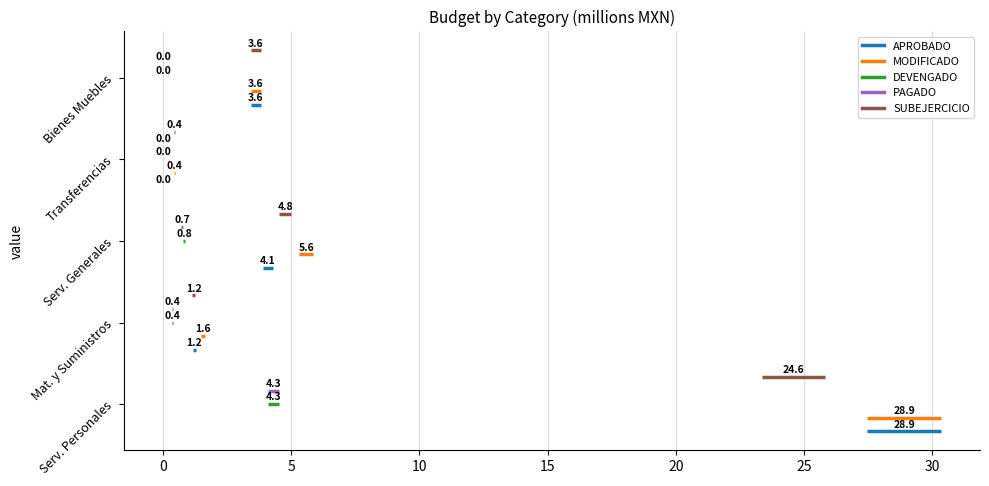

Is the value of DEVENGADO at 0 greater than the value of PAGADO at −5?

No